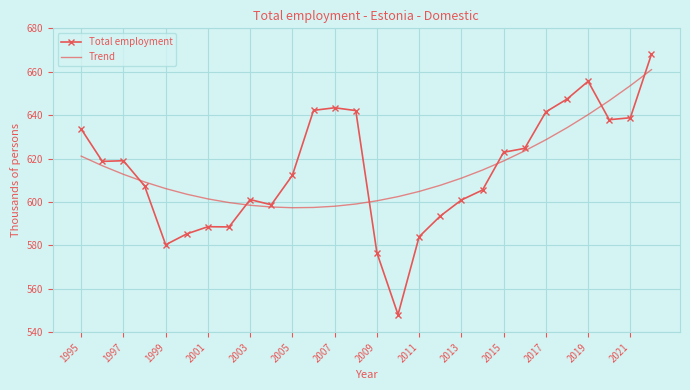

Which series has the largest range (max minus min)?

Total employment